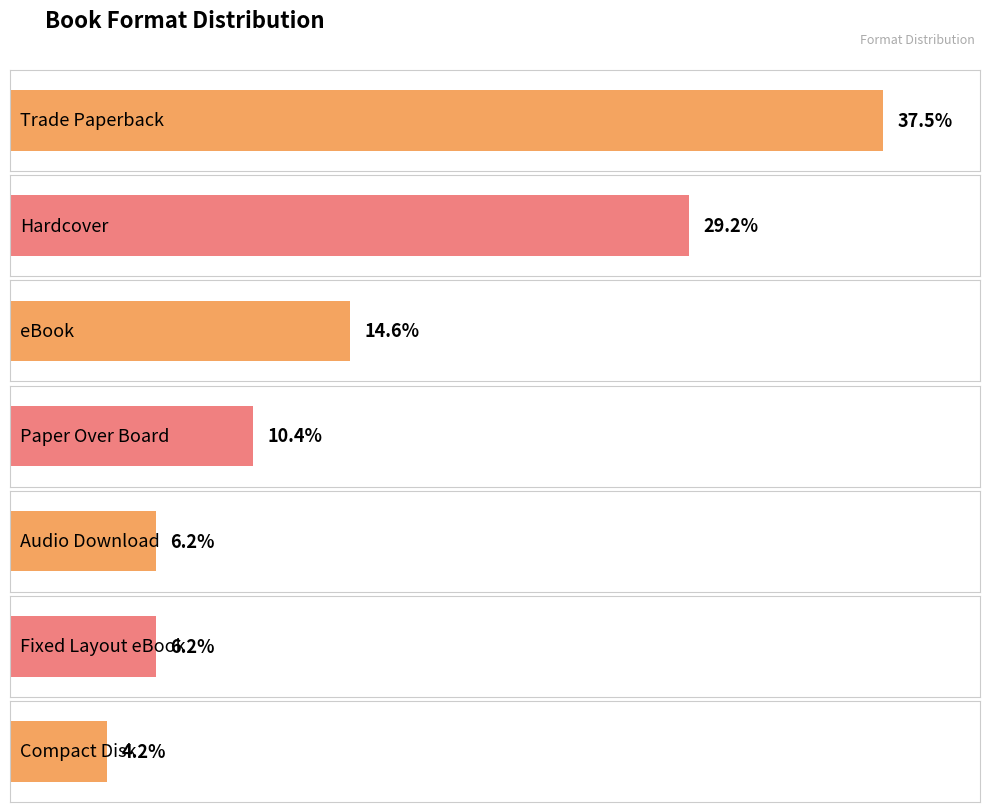

What is the label of the 2nd bar from the left?

Hardcover